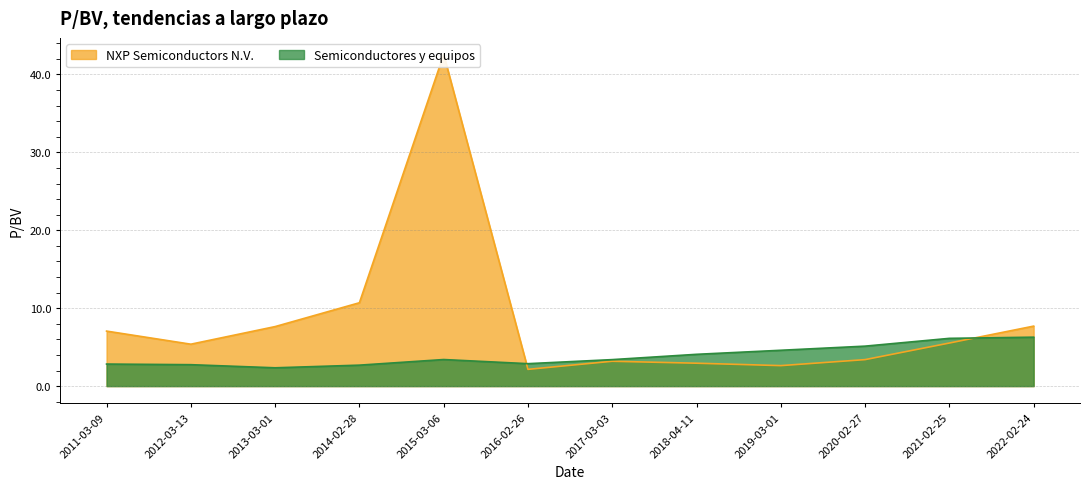

At which label is Semiconductores y equipos closest to 4?

2018-04-11